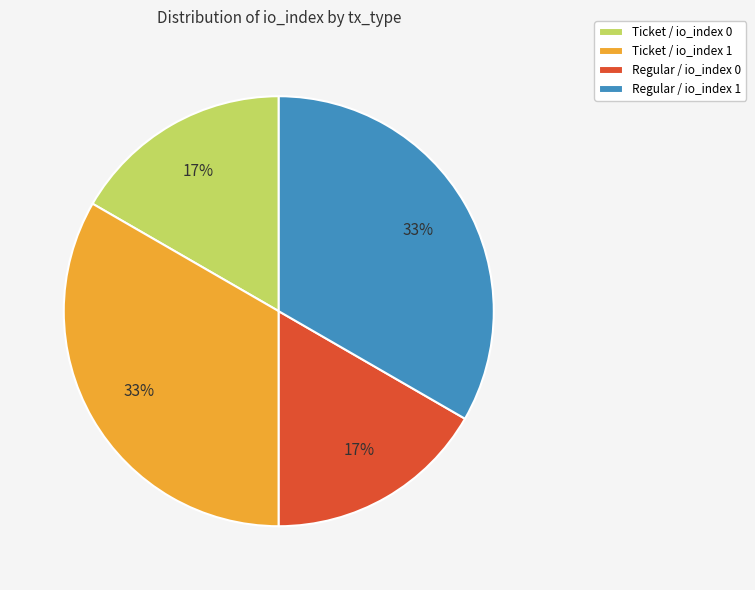

Does Ticket / io_index 0 represent more than half of the total?

No